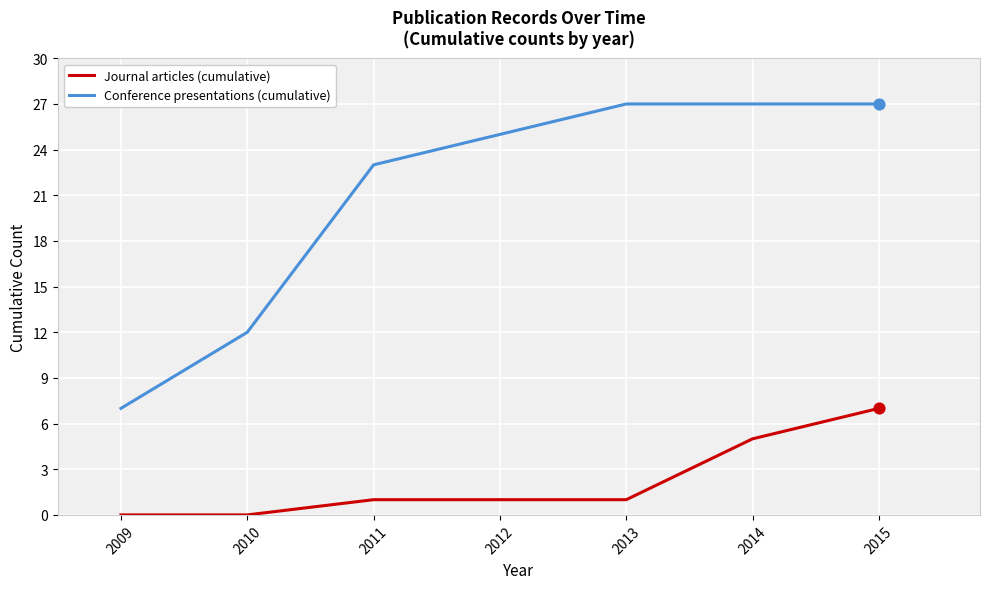

Which series has the largest total across all categories?

Conference presentations (cumulative)